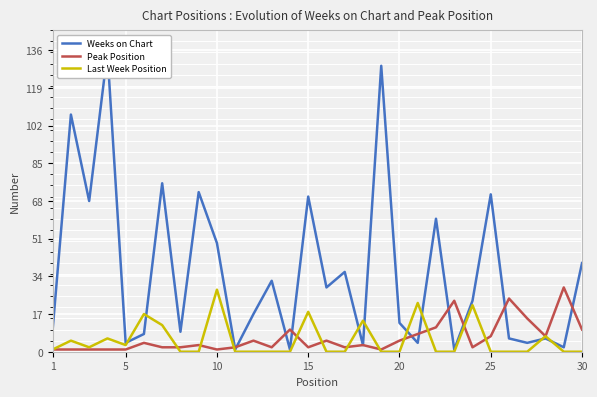

How many times do Peak Position and Last Week Position cross each other?

11